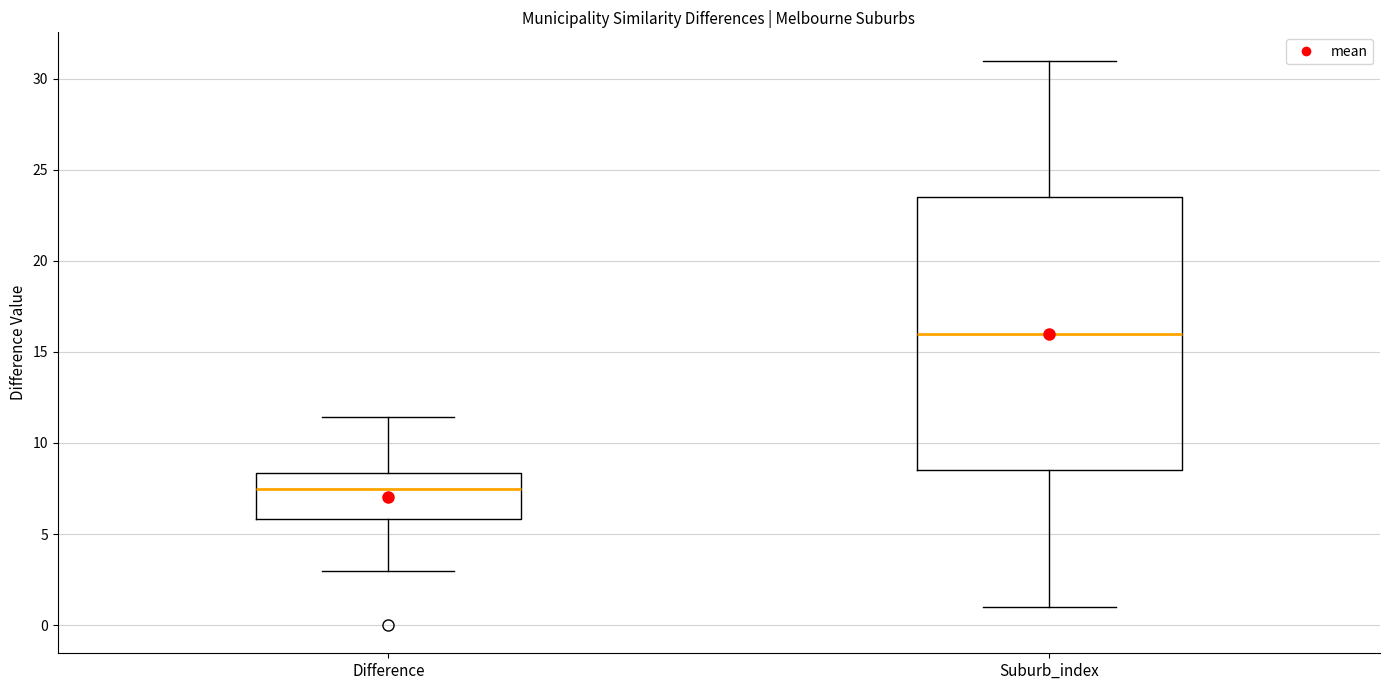

Reading left to right, transcribe this box plot: for each box, give where its median line is, the range the box spans, and where its two whiskers end, as read against the y-axis. The values are not printed on the chart, so give them approximately, as read against the axis.

Difference: median 7.5, box 6.0 to 8.5, whiskers 3.0 to 11.5
Suburb_index: median 16.0, box 8.5 to 23.5, whiskers 1.0 to 31.0